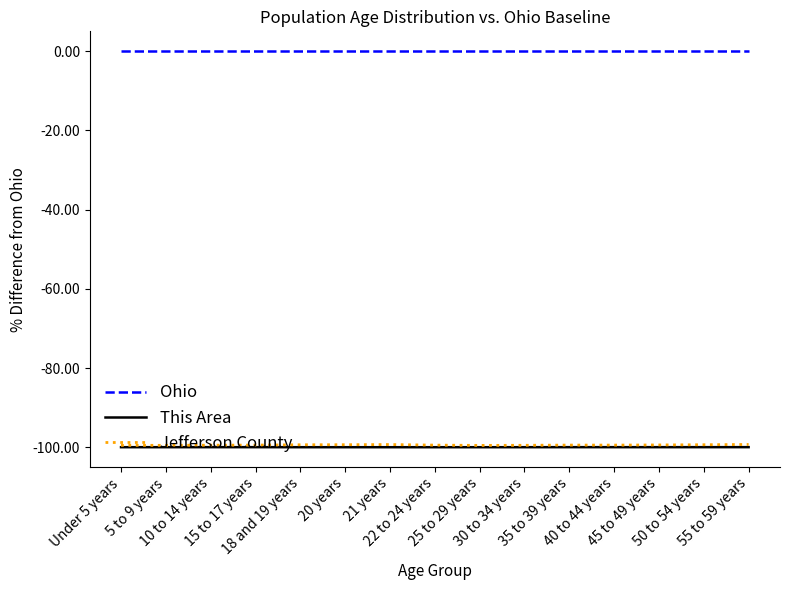

What is the sum of all Jefferson County values?

-1491.4